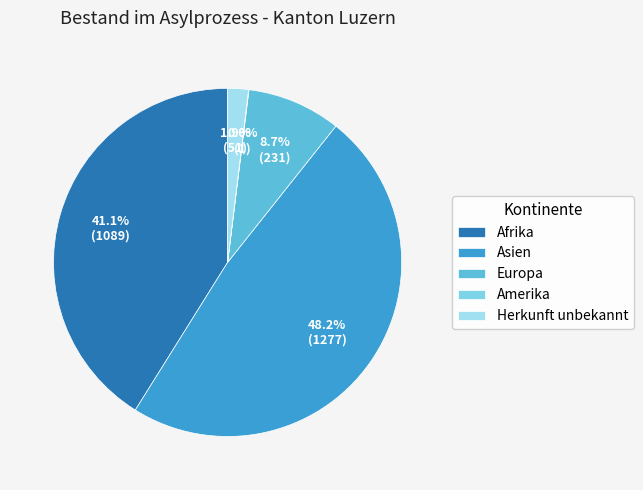

What is the smallest slice in the pie chart?

Amerika